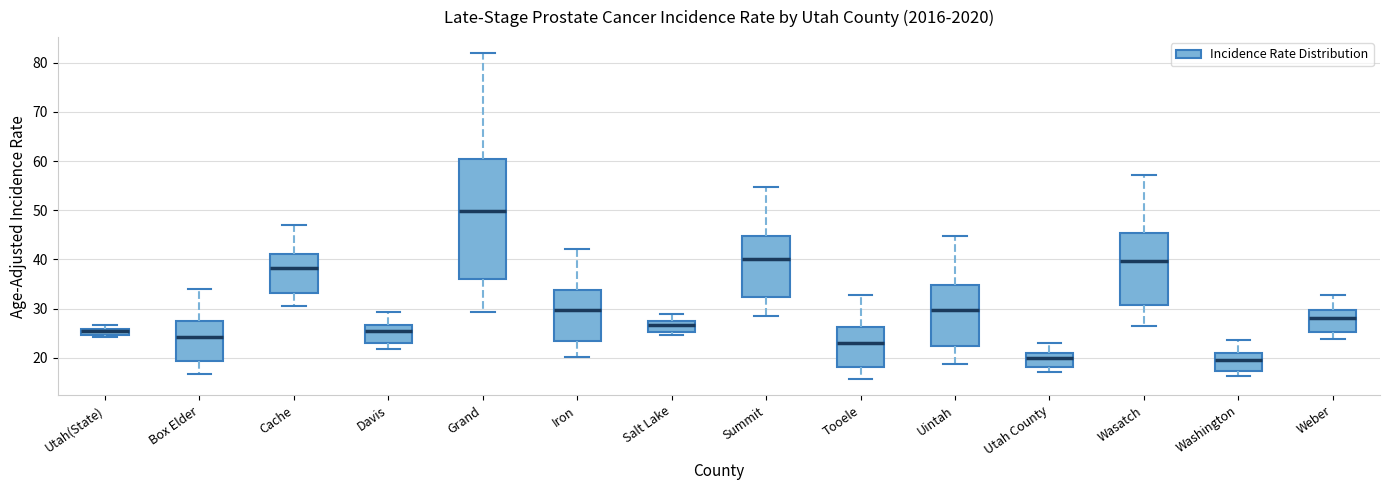

Comparing the boxes themselves (not the whiskers), which one is the tallest?

Grand